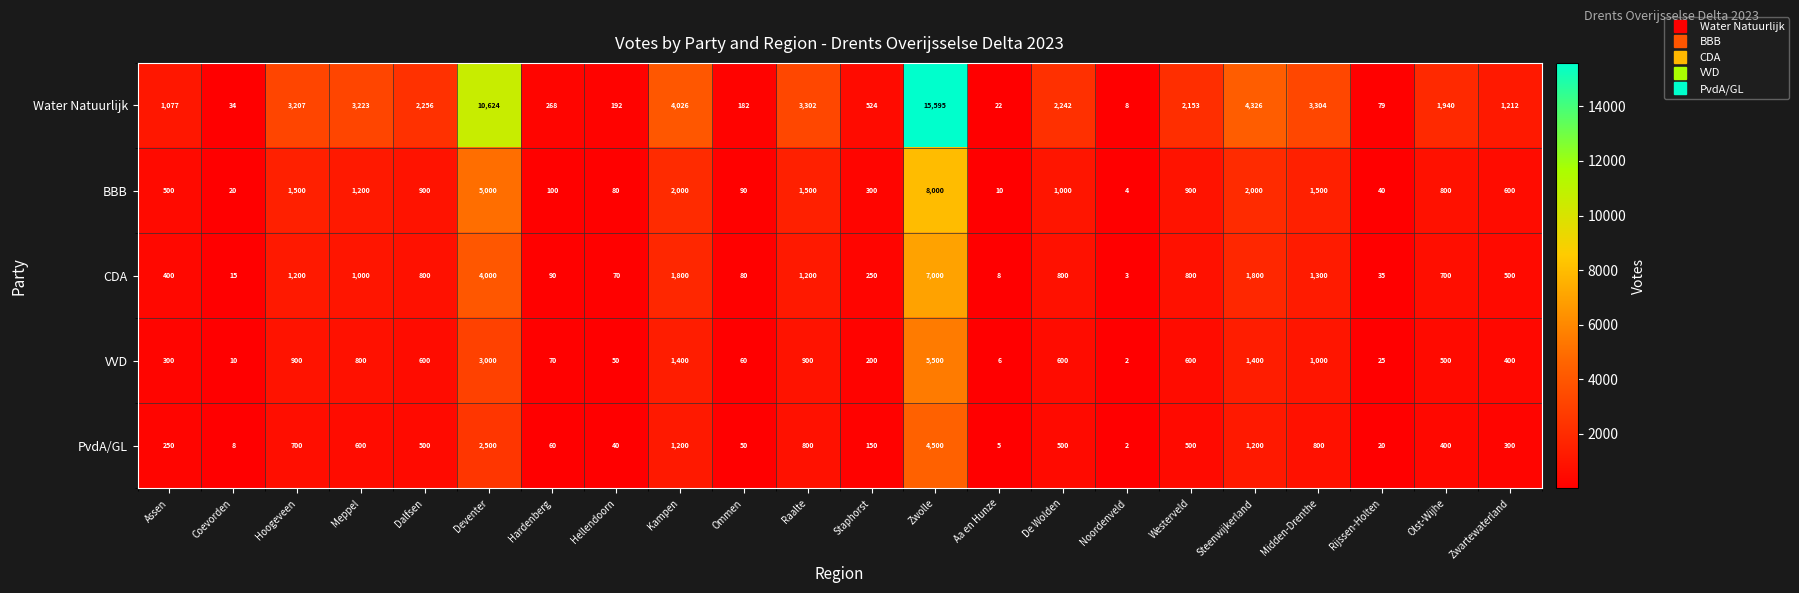

What is the difference between the second highest and minimum values in the VVD series?

2998